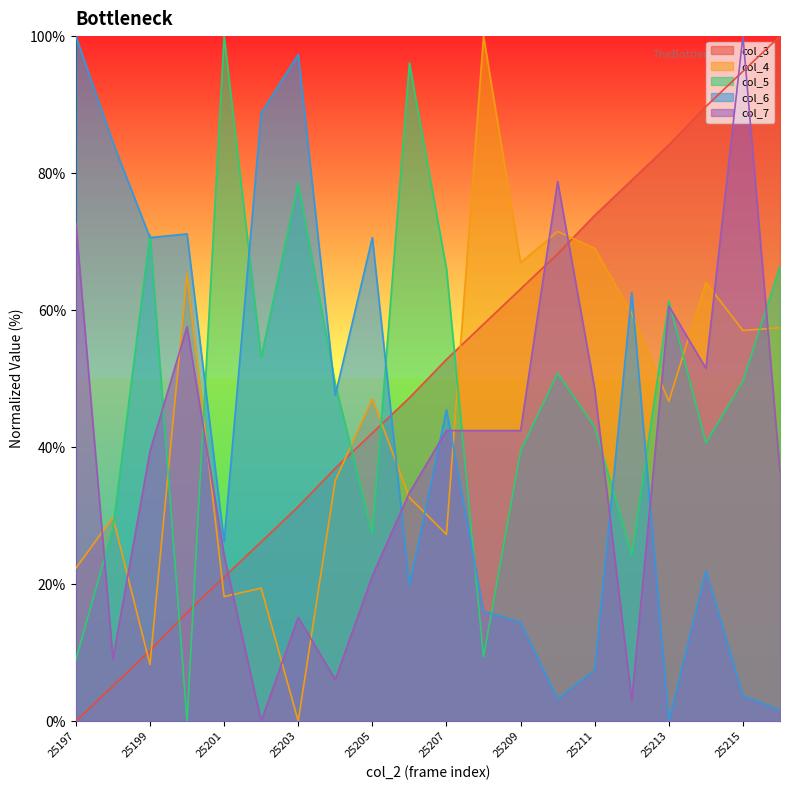

What is the value of the col_5 point at the 12th from the left?

9.4